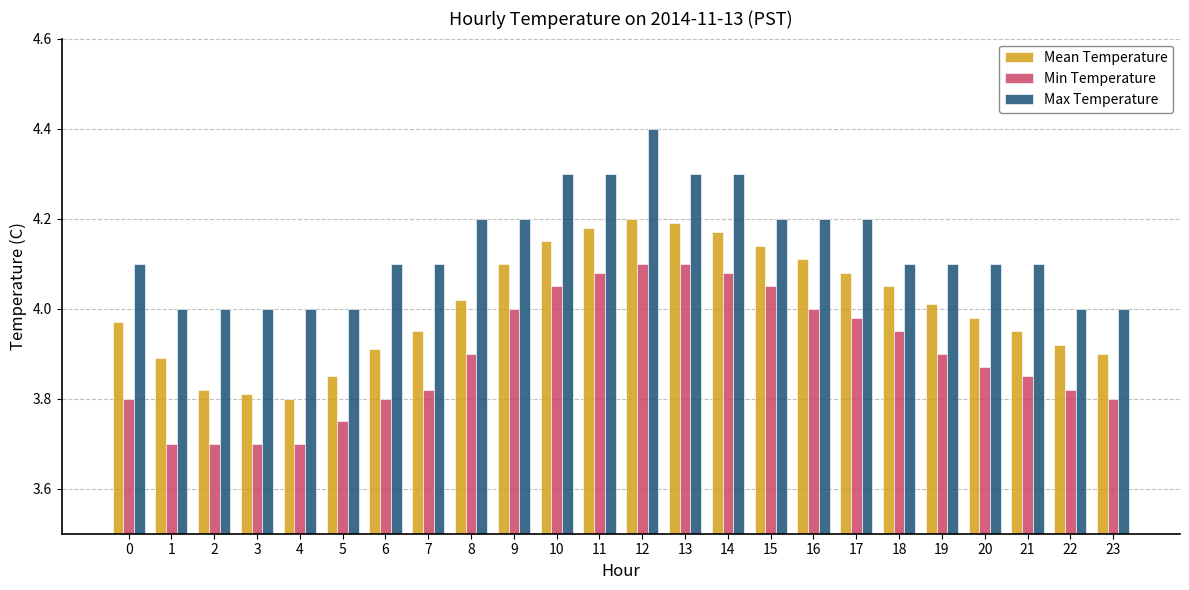

List the series in order of their peak value, lowest first.

Min Temperature, Mean Temperature, Max Temperature